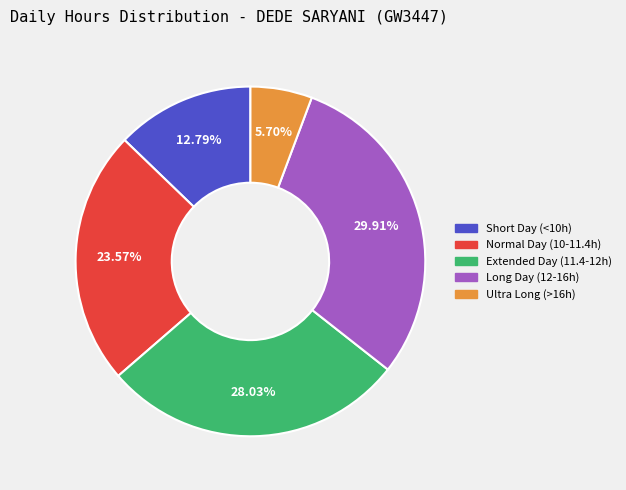

How many segments does this pie chart have?

5